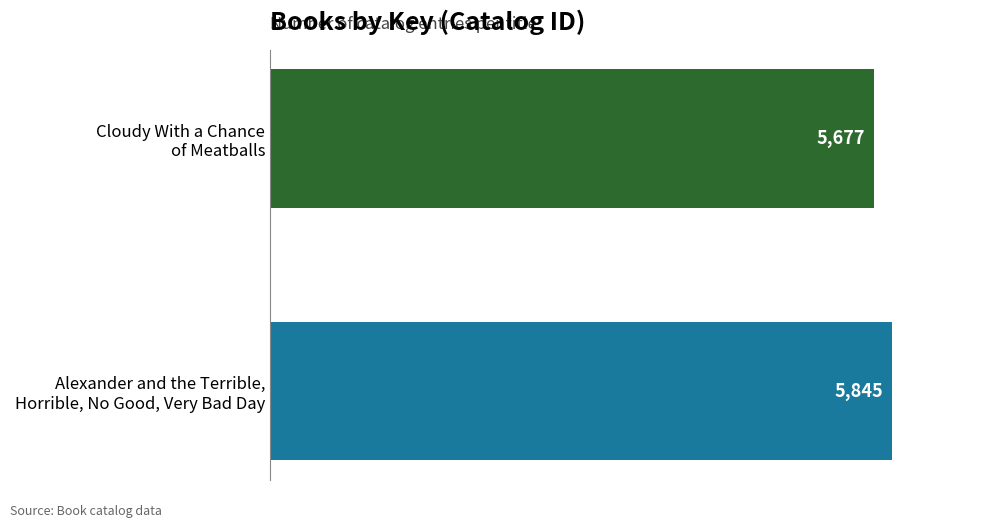

Are the bars grouped side by side (vs. stacked)?

No